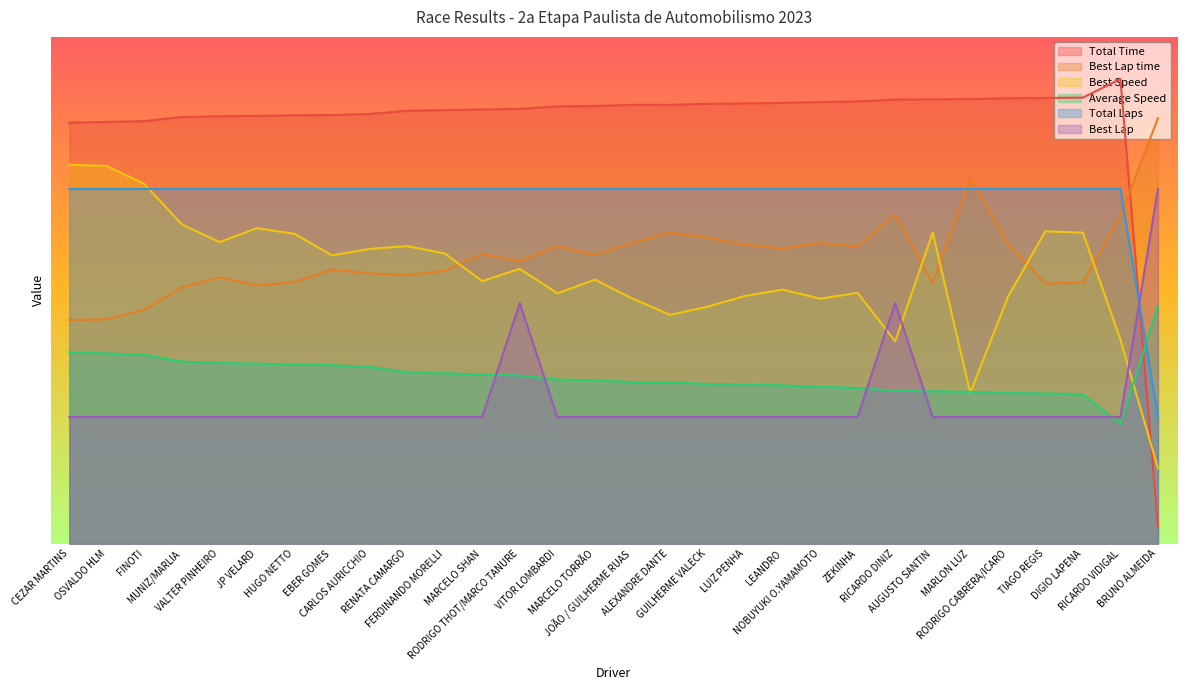

How many interior local peaks does the Total Time series have?

1